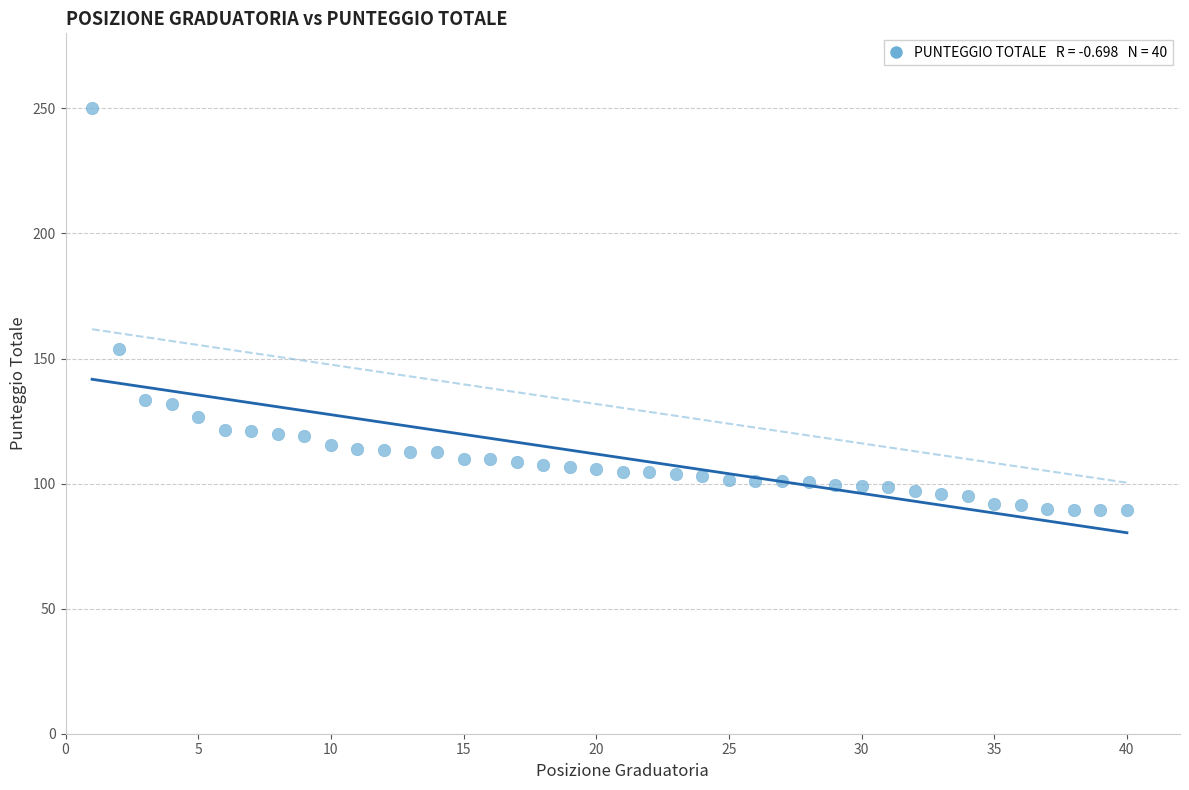

What is the range of Y values (max minus min)?

160.5